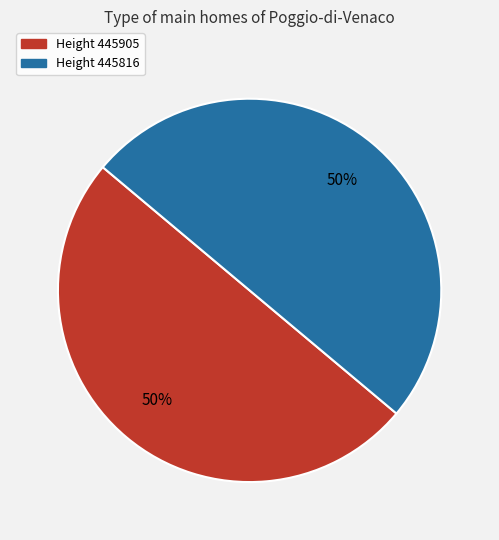

How many segments does this pie chart have?

2